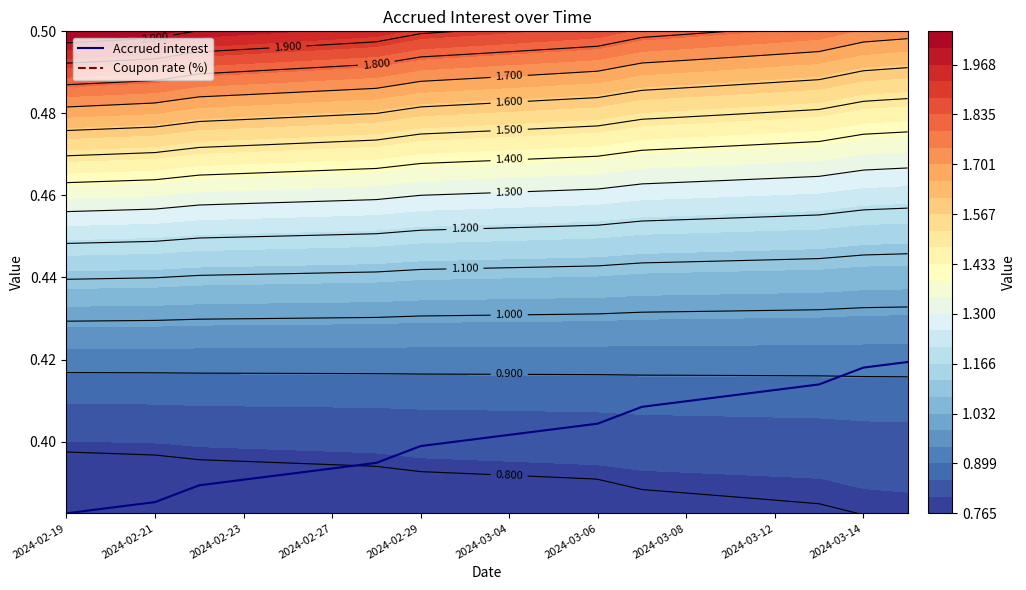

What is the minimum value for Accrued interest?

0.4